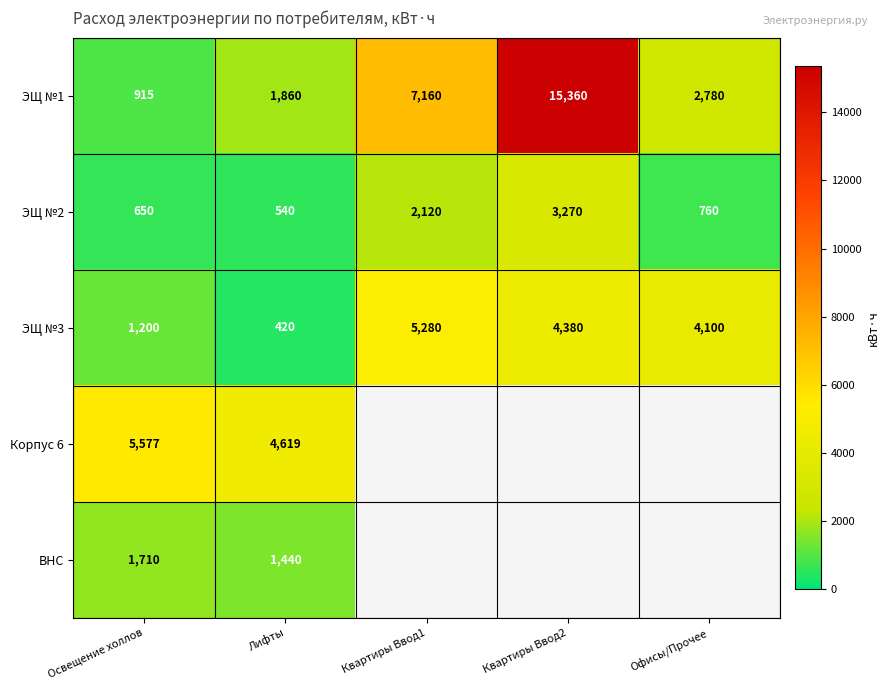

What is the minimum value for ЭЩ №2?

540